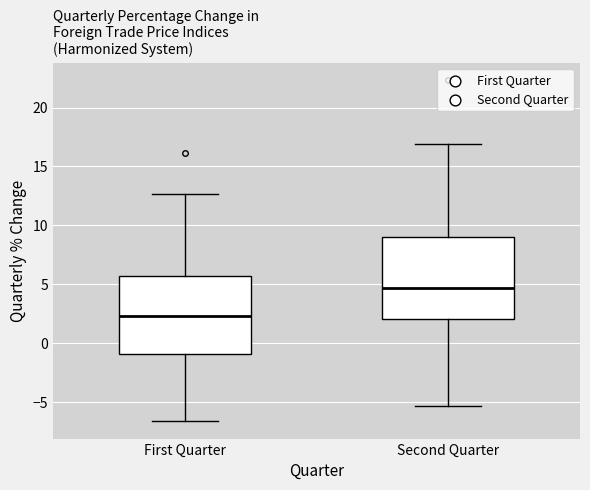

Reading left to right, read every box against the y-axis: the position of its median line, the range the box covers, and the ends of its whiskers. The values are not printed on the chart, so give them approximately, as read against the axis.

First Quarter: median 2.5, box -1.0 to 5.5, whiskers -6.5 to 12.5
Second Quarter: median 4.5, box 2.0 to 9.0, whiskers -5.5 to 17.0